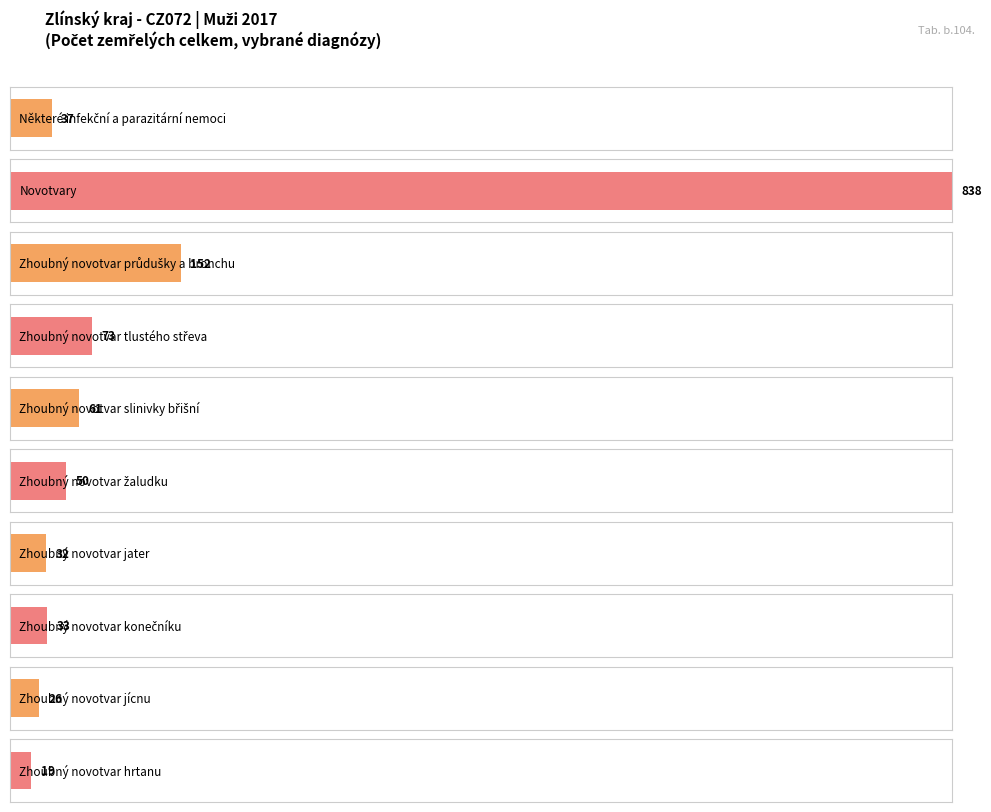

Are the bars horizontal?

Yes